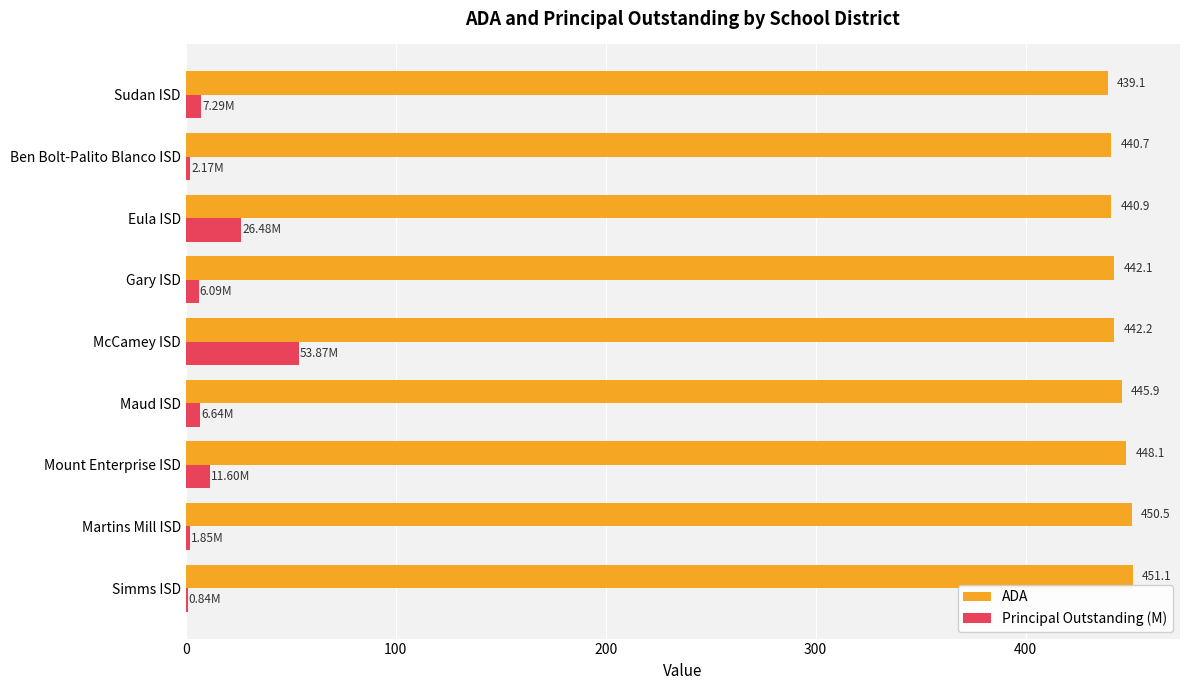

Between McCamey ISD and Sudan ISD, which series saw the biggest shift?

Principal Outstanding (M)